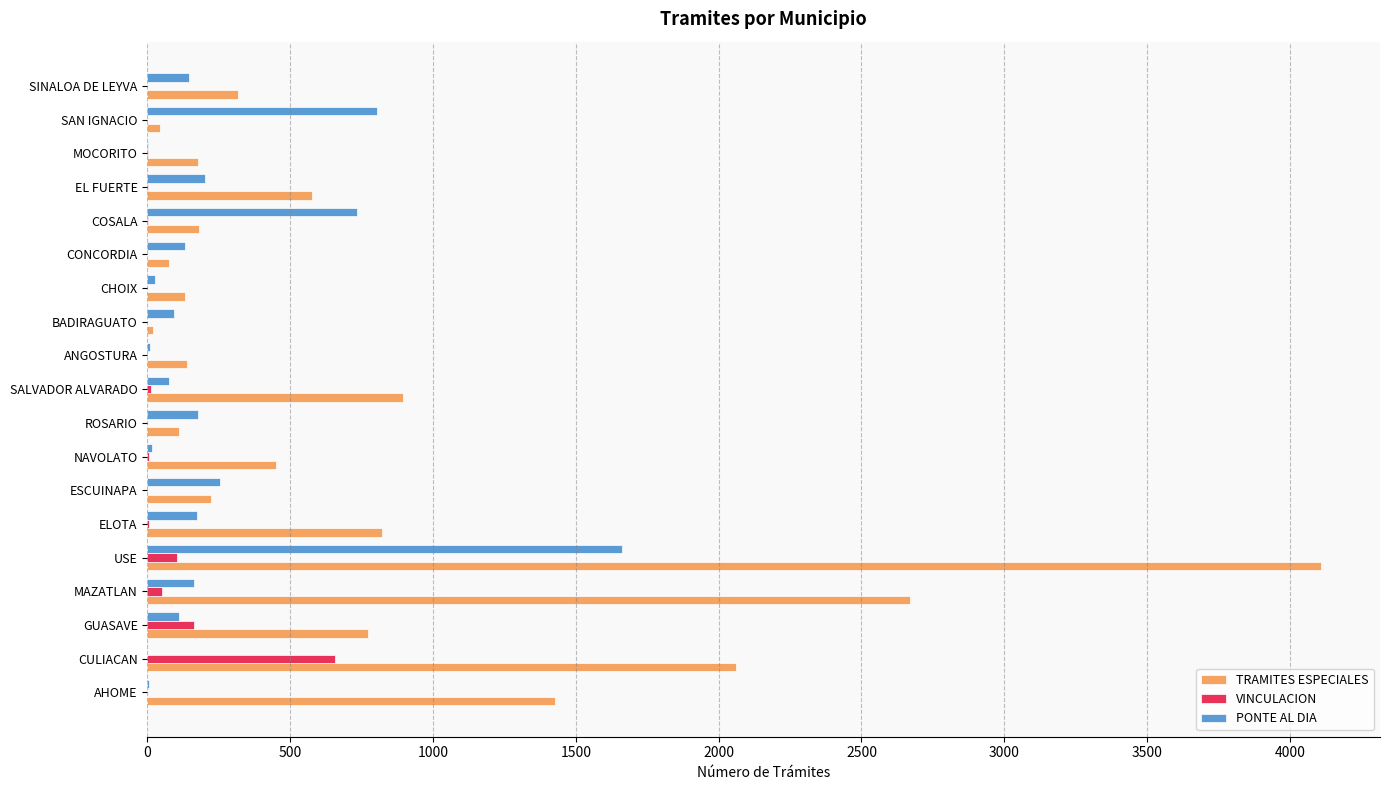

How many distinct data groups are displayed?

3